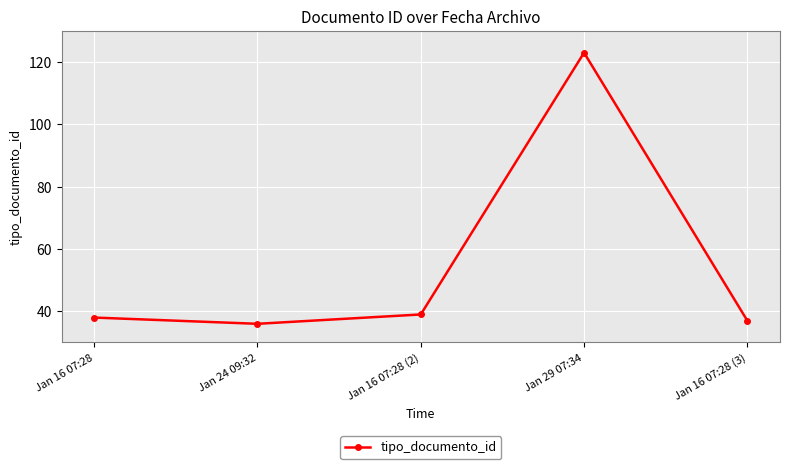

What is the value of the 3rd point from the left?

39